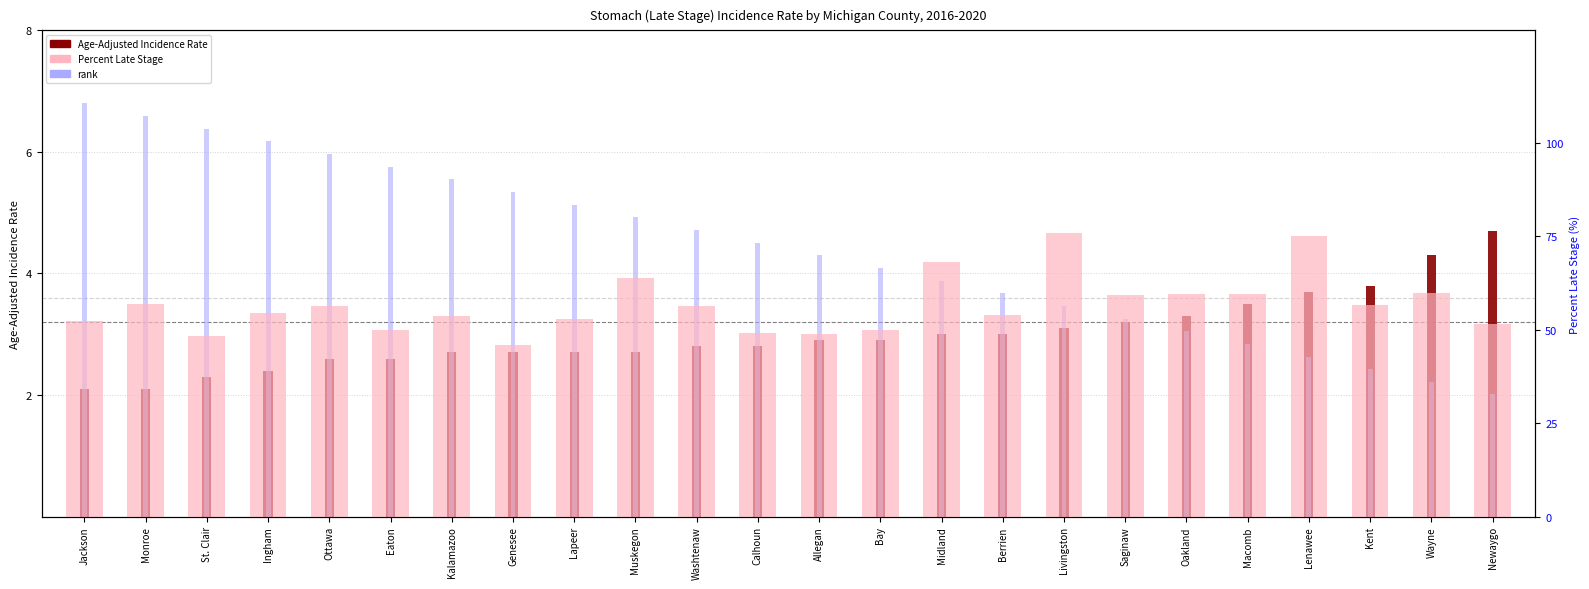

What position from the right is Jackson?

24